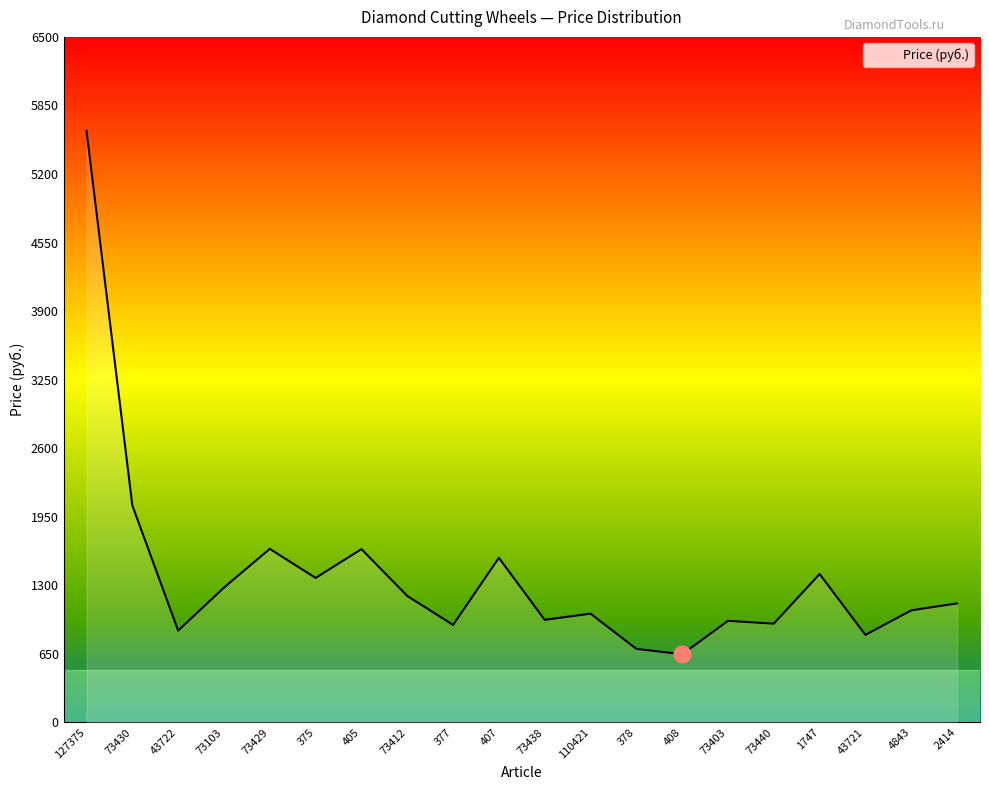

What is the difference between the second highest and minimum values?

1411.2